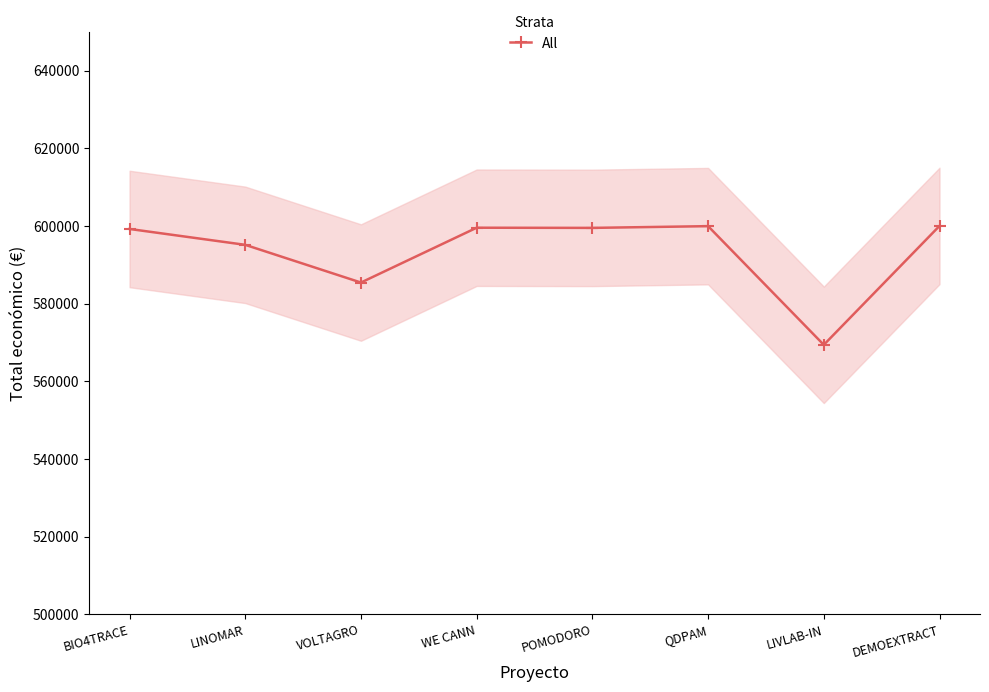

What is the value of the 2nd point from the left?

595173